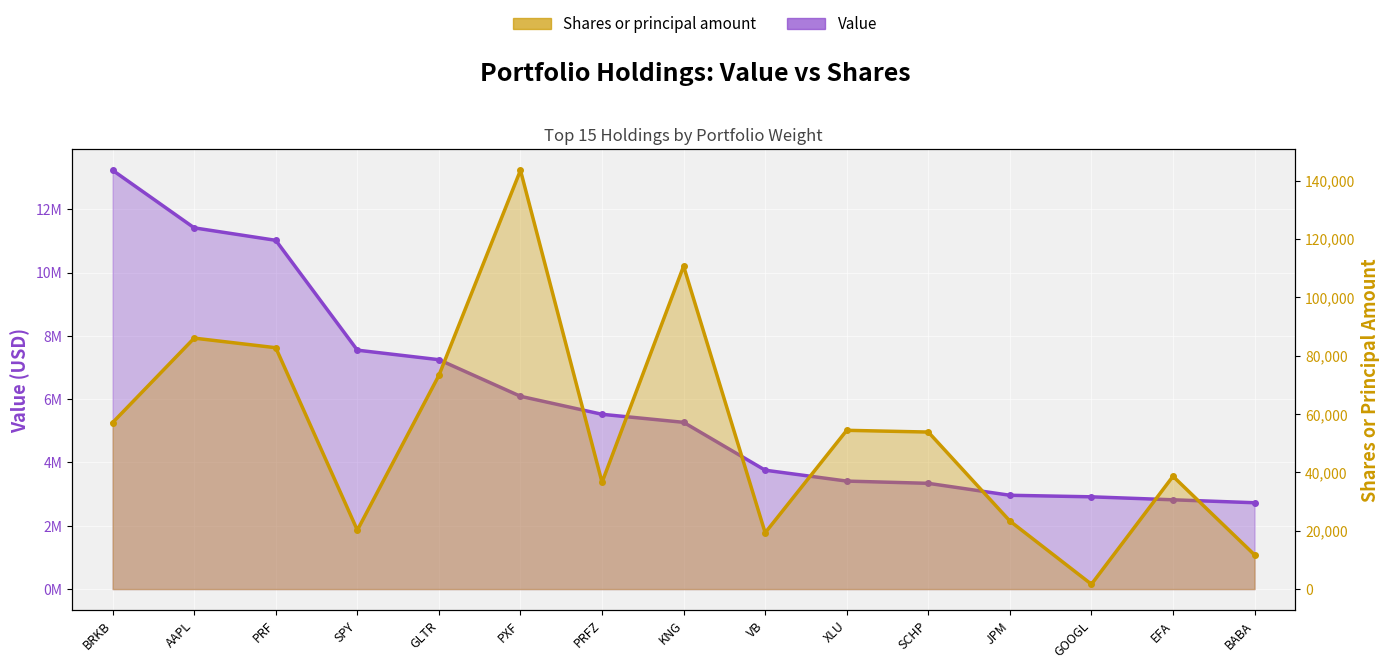

True or false: Value (line) has more than 2 points higher than both neighbors.

False